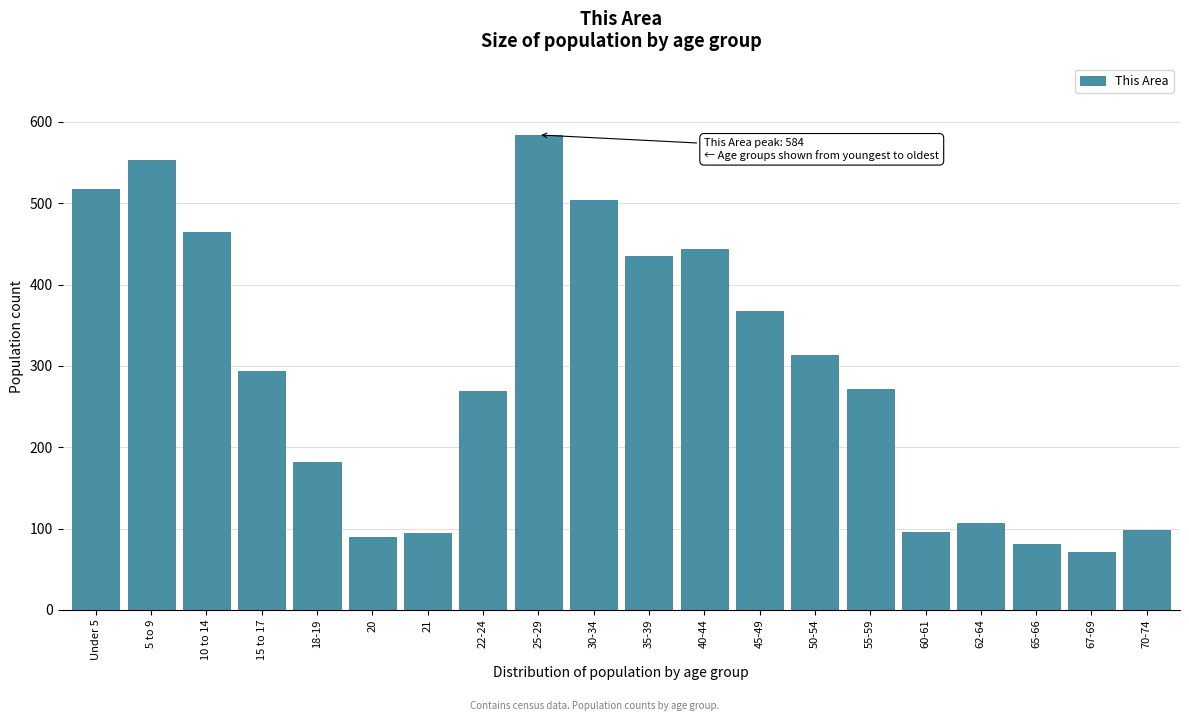

What is the sum of the values at 15 to 17 and 40-44?

738